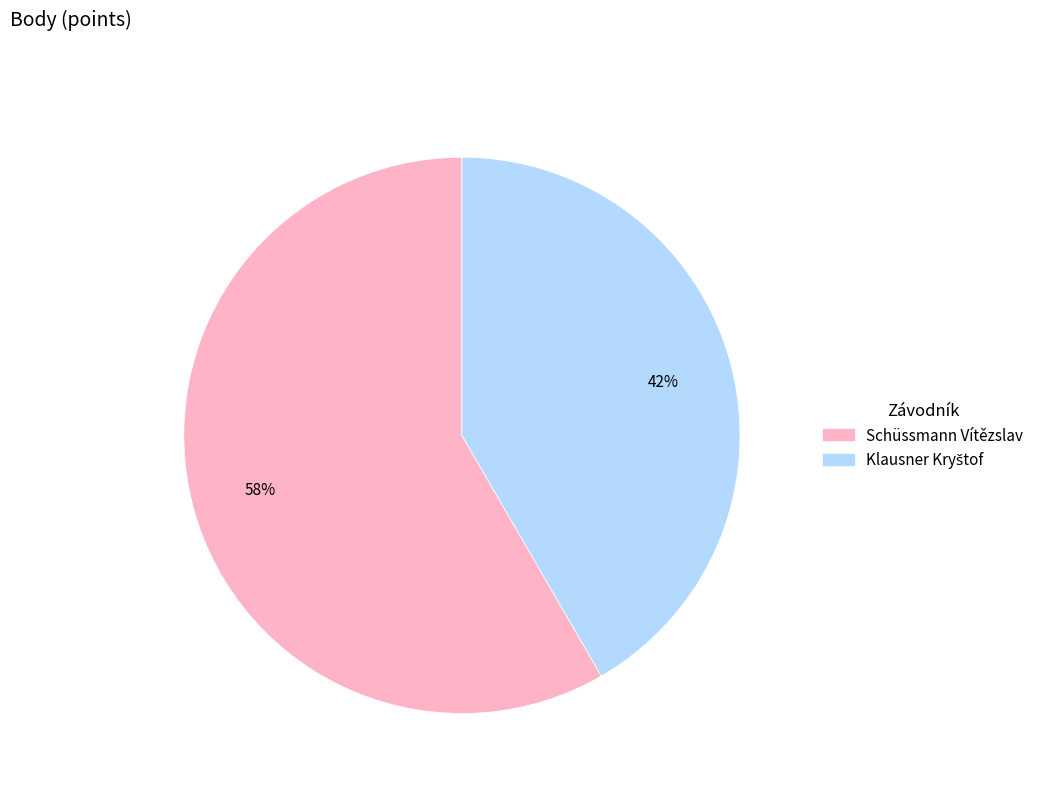

To the nearest percent, what is the average slice percentage?

50%